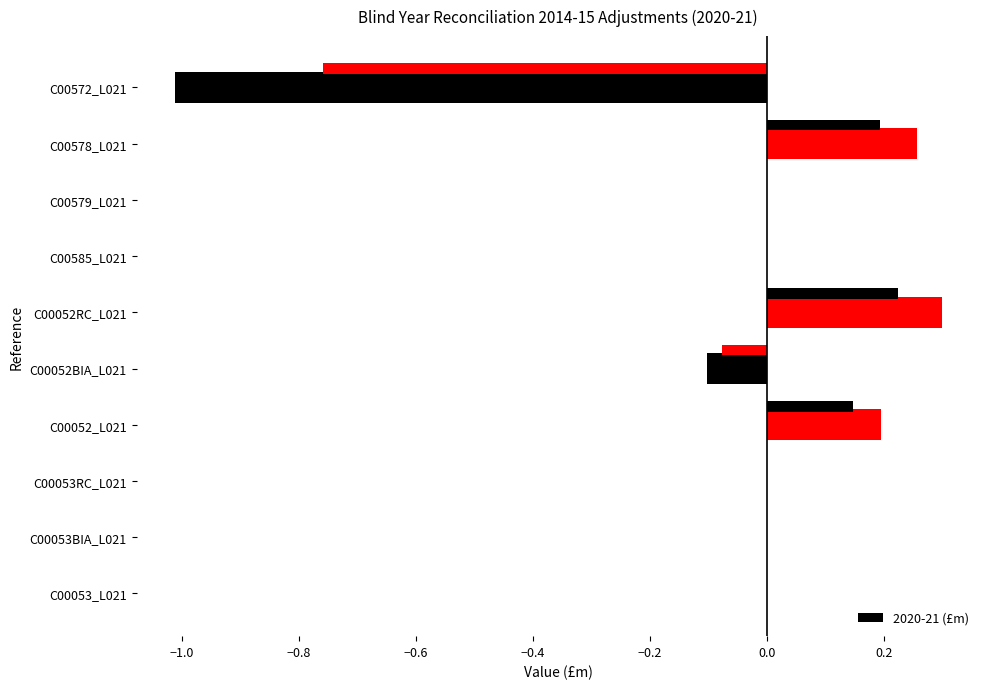

Does the chart contain any negative values?

Yes